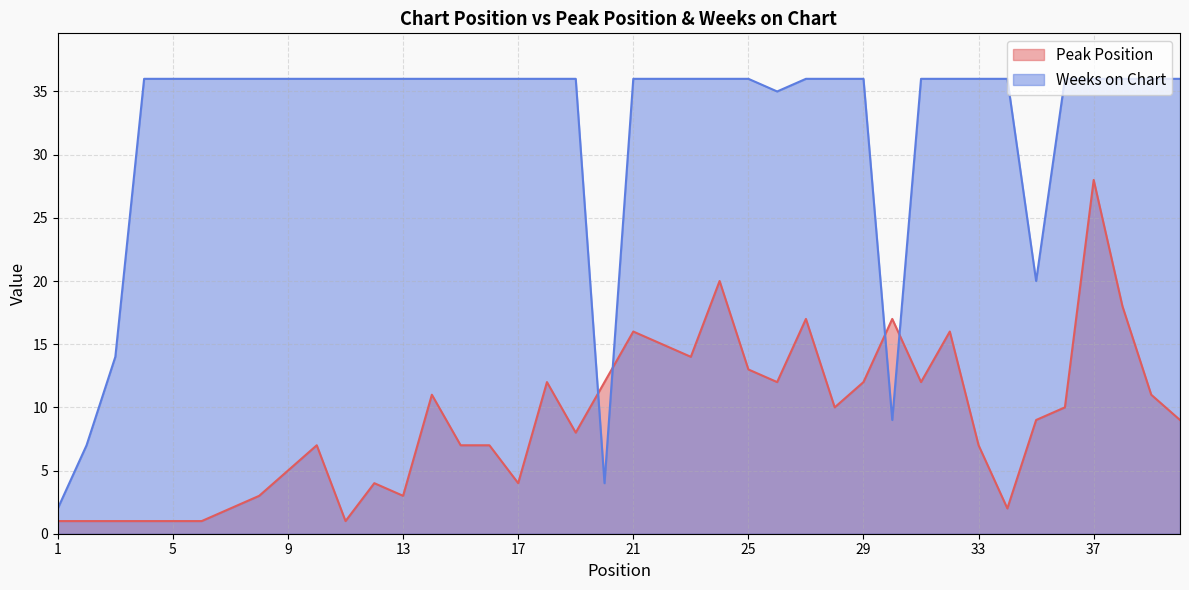

What is the value of the Weeks on Chart point at the 30th from the left?

9